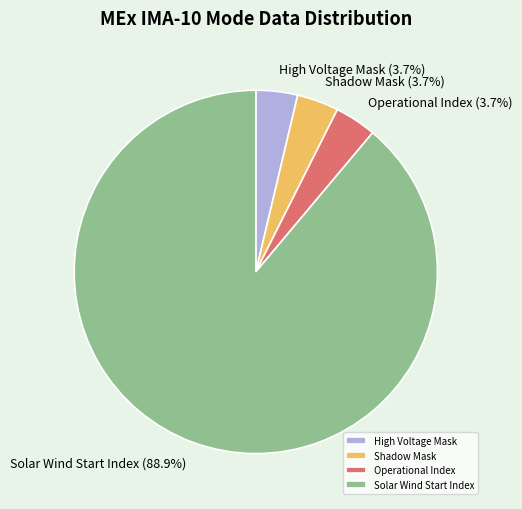

What is the ratio of the value at High Voltage Mask to the value at Operational Index?

1.0